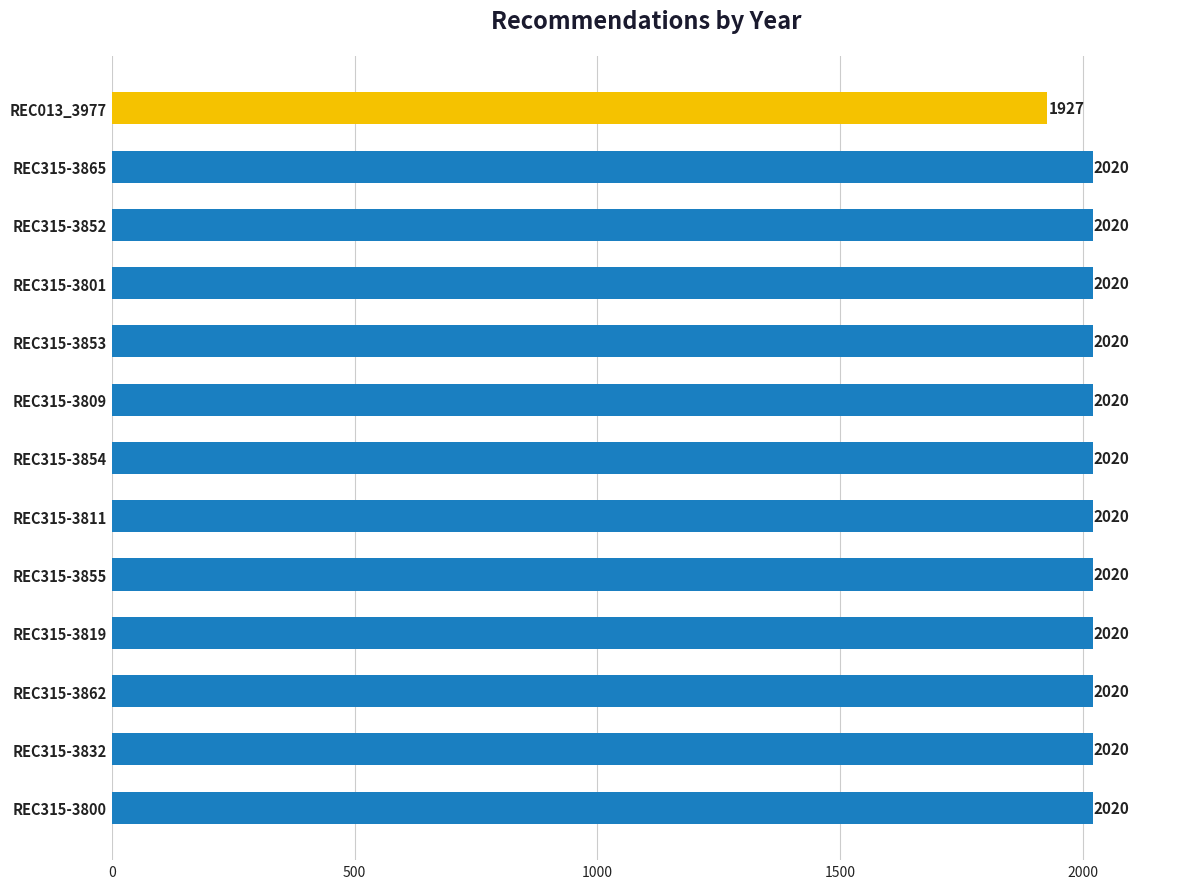

Reading bottom to top, what are all the values shown in this chart?

2020	2020	2020	2020	2020	2020	2020	2020	2020	2020	2020	2020	1927